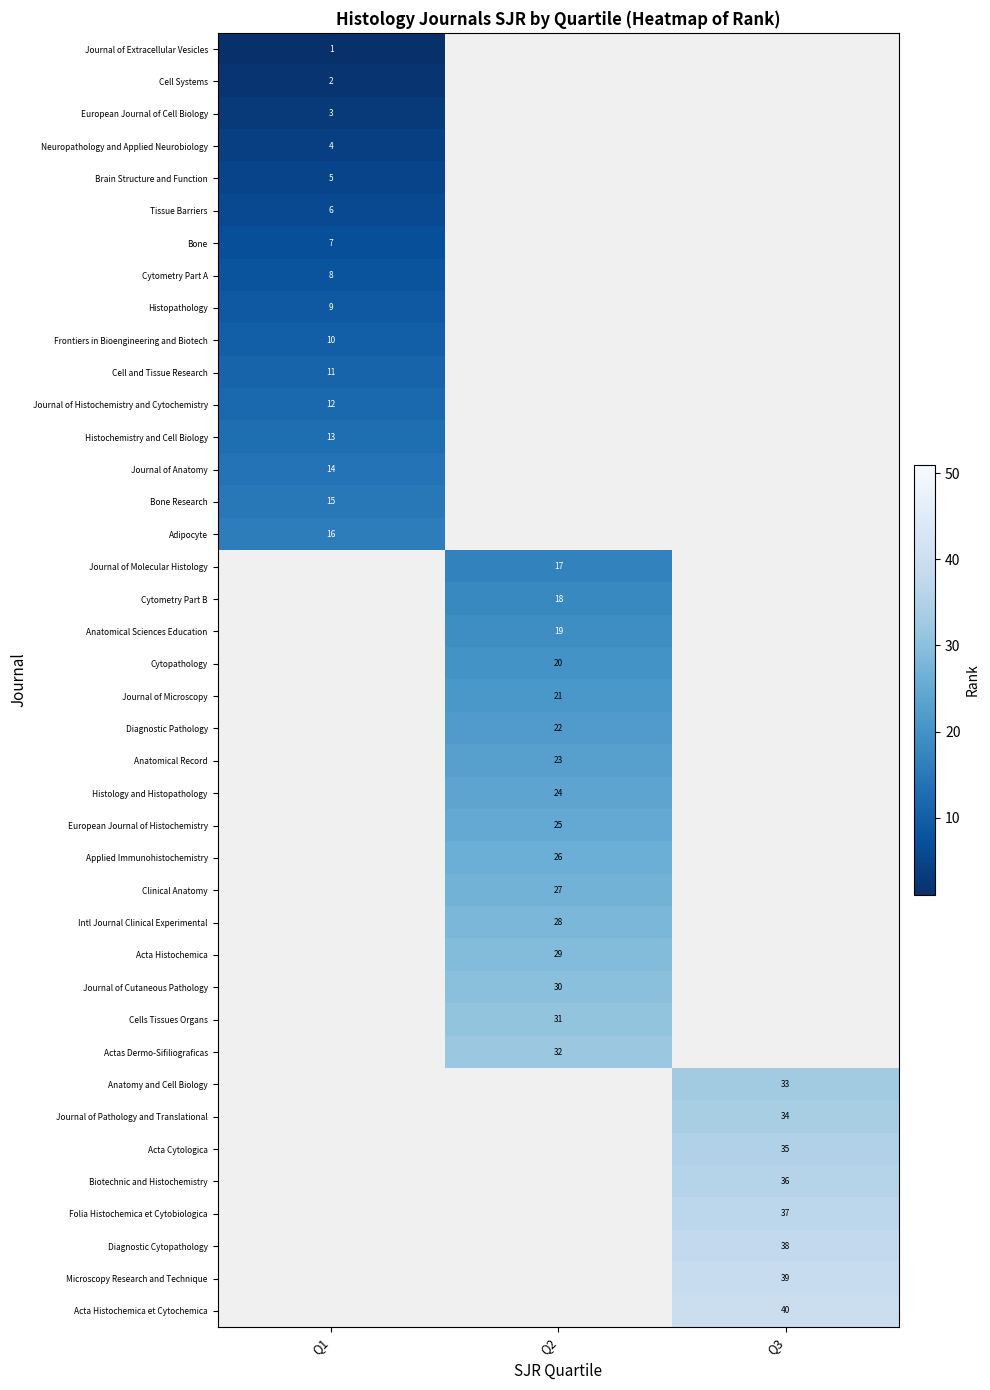

Is the value of European Journal of Histochemistry at Q2 greater than the value of Biotechnic and Histochemistry at Q3?

No